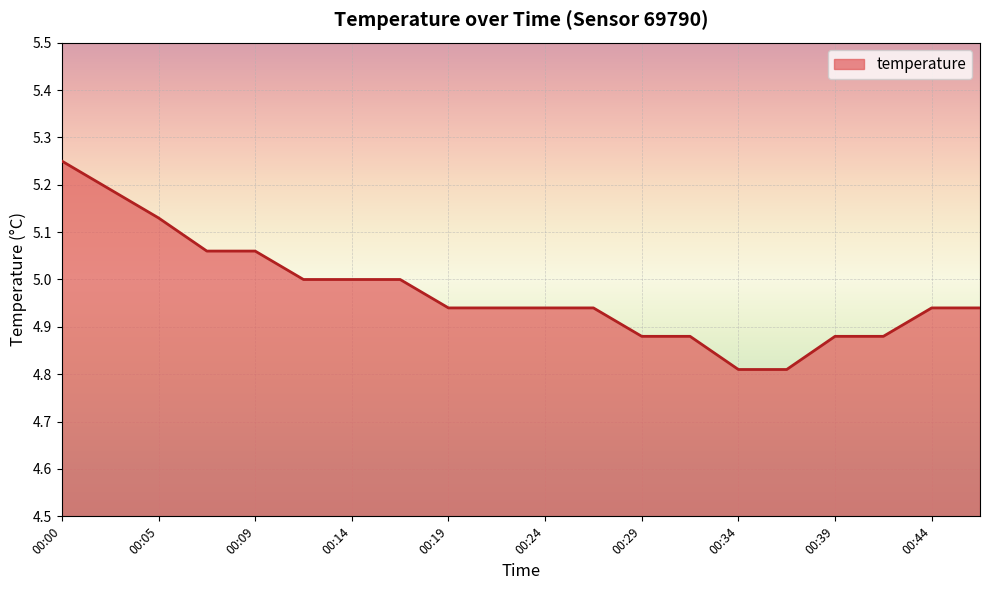

What is the smallest value displayed?

4.8